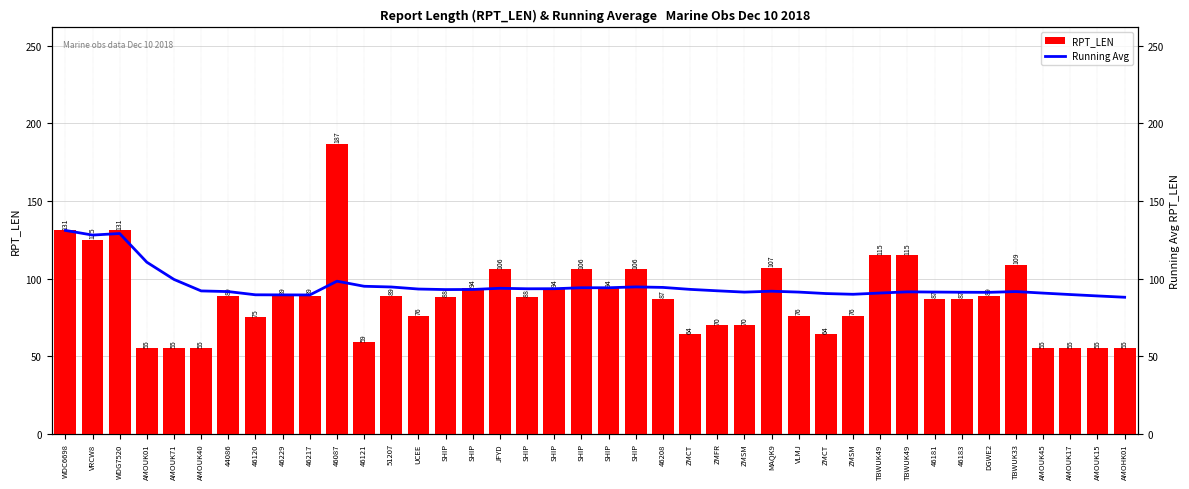

What is the value of the RPT_LEN bar at the 36th from the left?

109.0